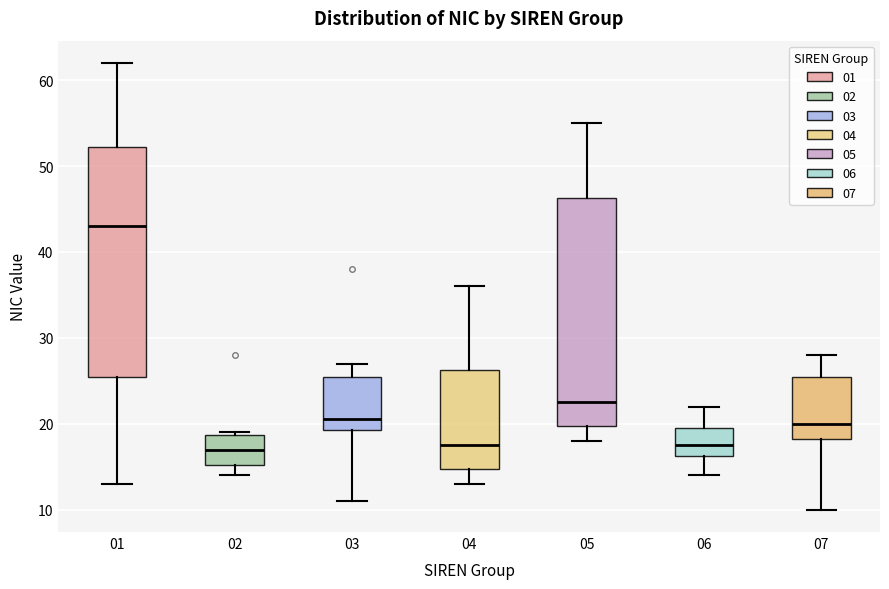

Reading left to right, read every box against the y-axis: the position of its median line, the range the box covers, and the ends of its whiskers. The values are not printed on the chart, so give them approximately, as read against the axis.

01: median 43, box 26 to 52, whiskers 13 to 62
02: median 17, box 15 to 19, whiskers 14 to 19
03: median 21, box 19 to 26, whiskers 11 to 27
04: median 18, box 15 to 26, whiskers 13 to 36
05: median 23, box 20 to 46, whiskers 18 to 55
06: median 18, box 16 to 20, whiskers 14 to 22
07: median 20, box 18 to 26, whiskers 10 to 28